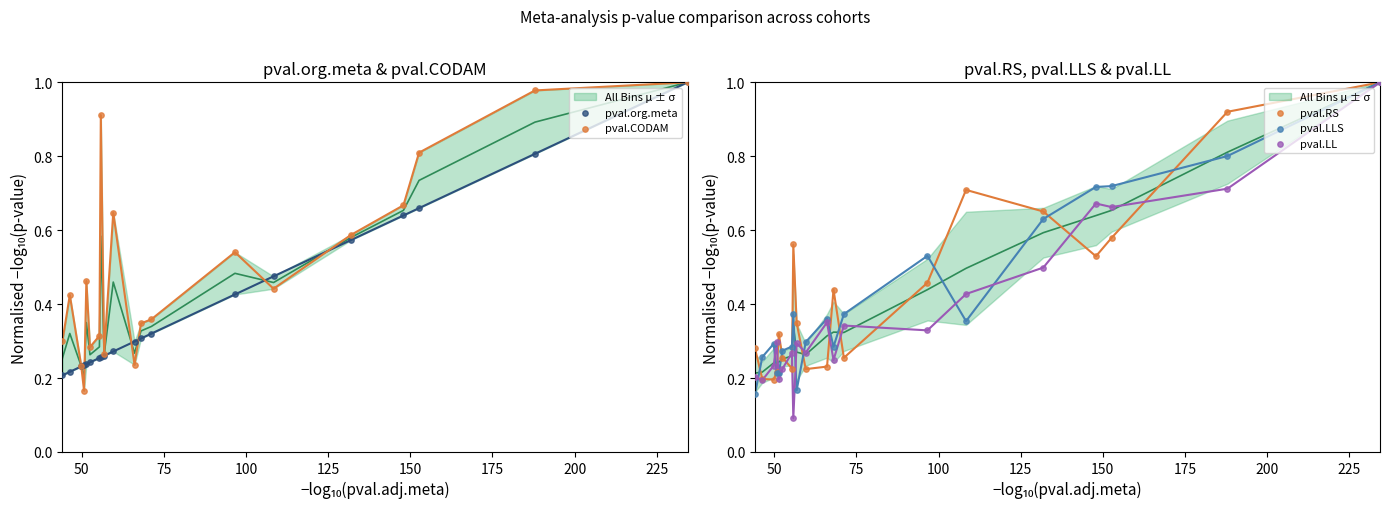

At how many categories does at least one series exceed 0?

20